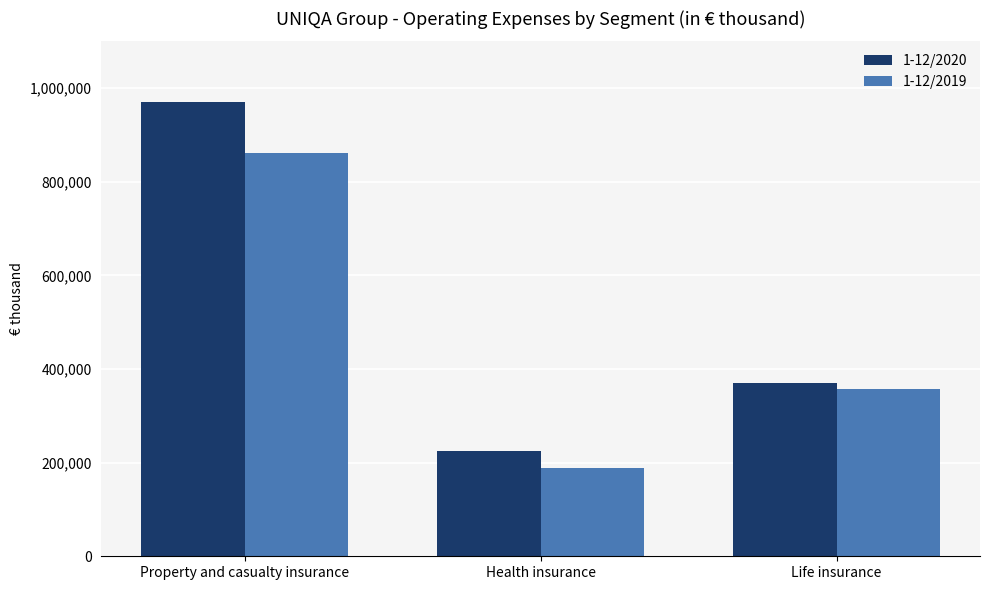

What position from the right is Health insurance?

2